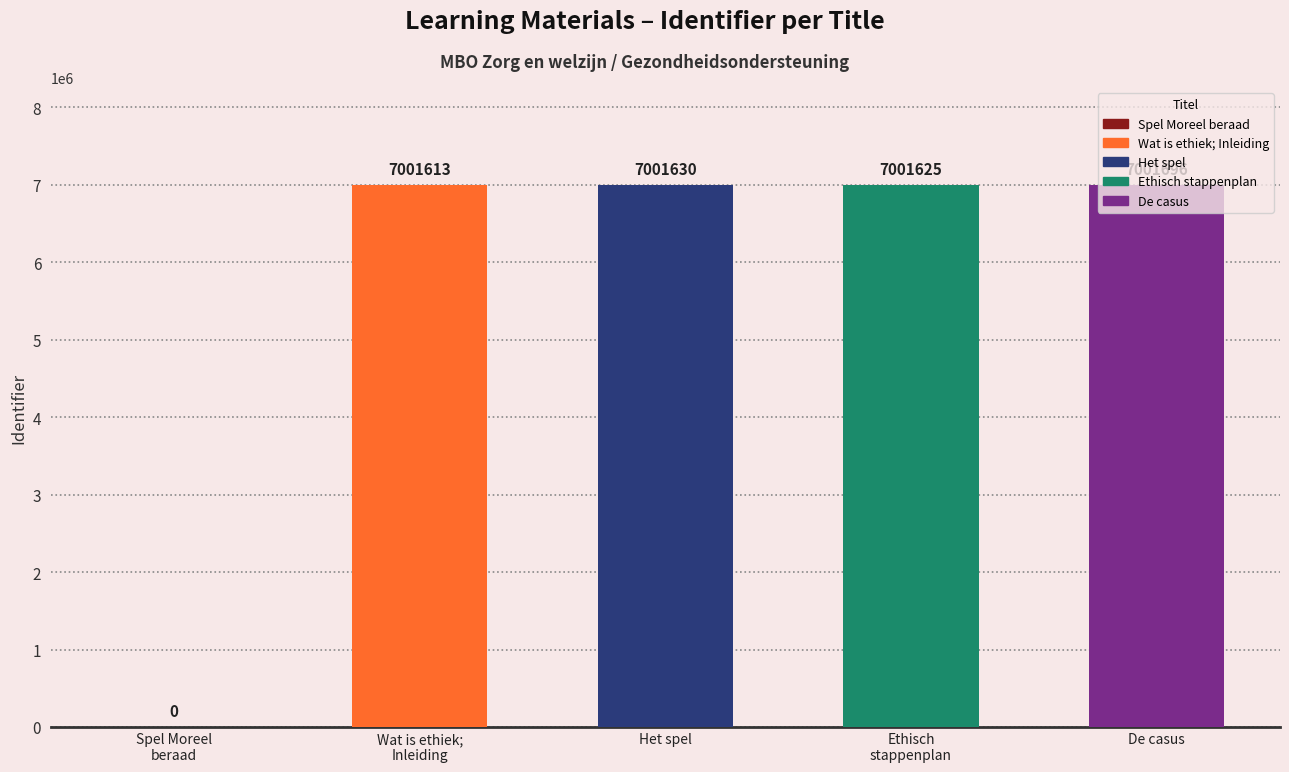

Reading right to left, list all the values displayed in this chart.

De casus=7001696	Ethisch stappenplan=7001625	Het spel=7001630	Wat is ethiek; Inleiding=7001613	Spel Moreel beraad=0